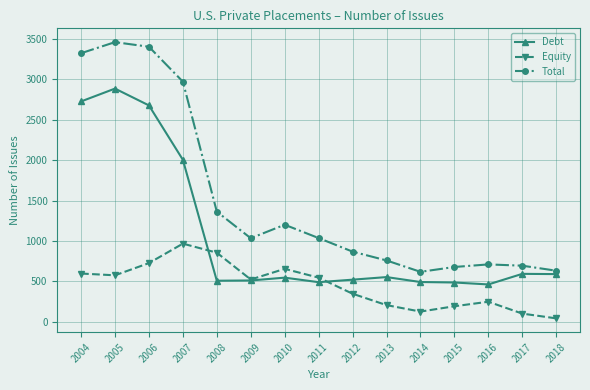

Rank the series at 2004 from lowest to highest value.

Equity, Debt, Total